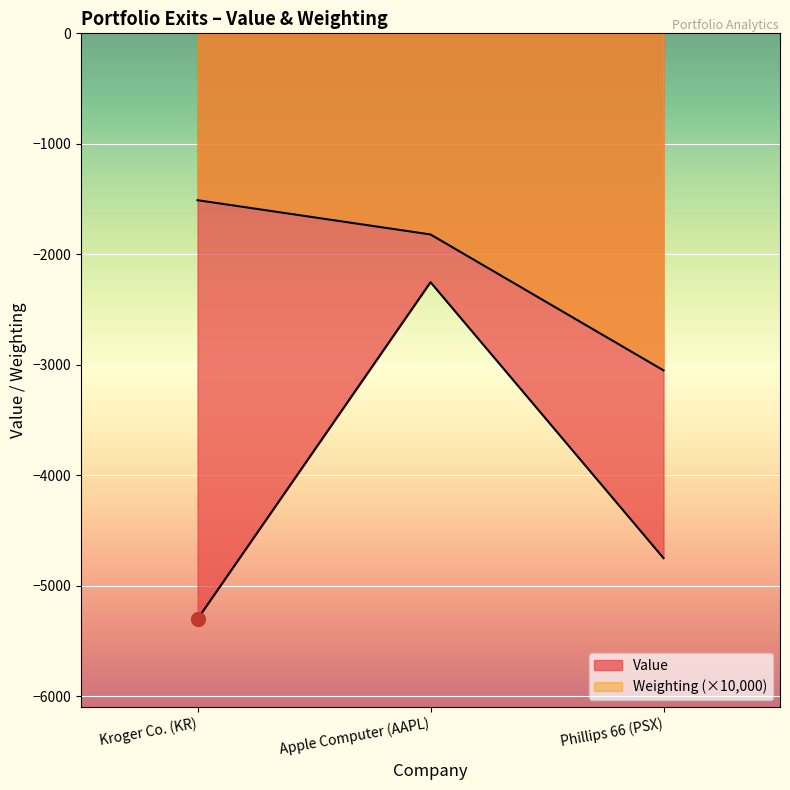

What is the sum of all Shares or principal amount values?

-6380